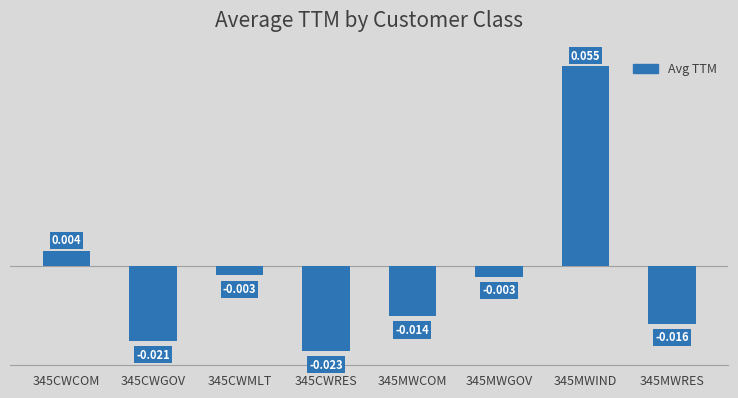

How many data points does each series have?

8